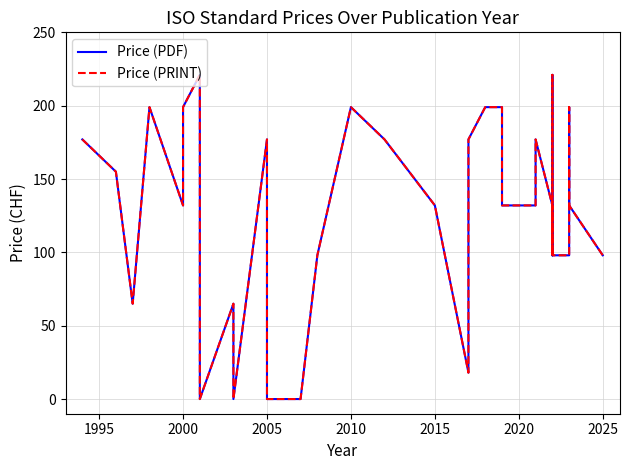

True or false: Price (PDF) and Price (PRINT) intersect in this chart.

False